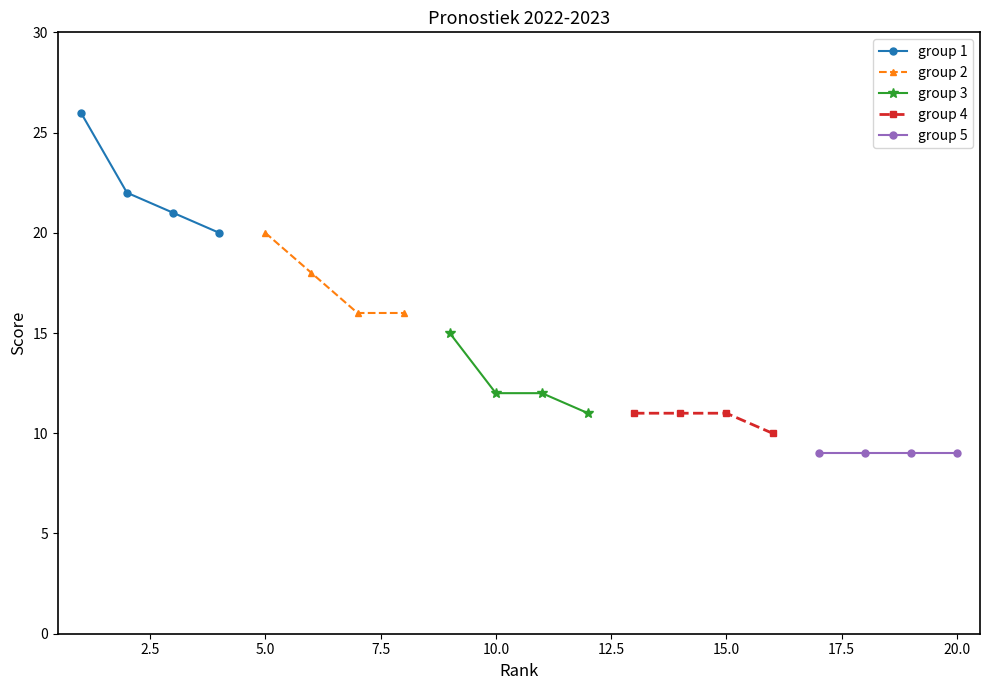

True or false: group 1 has more than 1 interior local peaks.

False